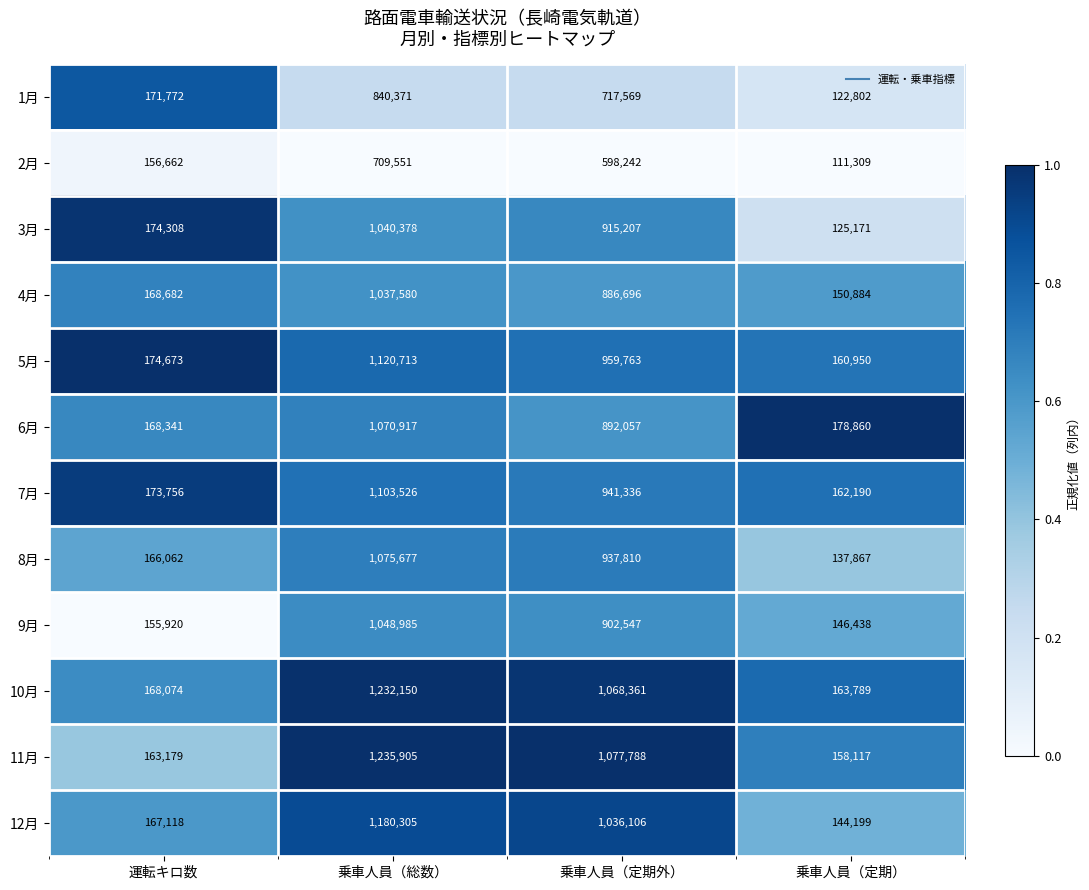

Which series changed the most between 乗車人員（定期外） and 乗車人員（定期）?

11月